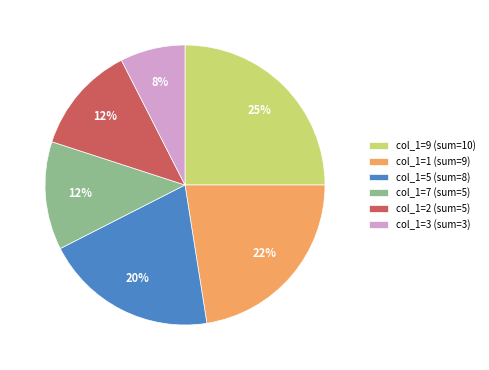

To the nearest percent, what is the average slice percentage?

17%